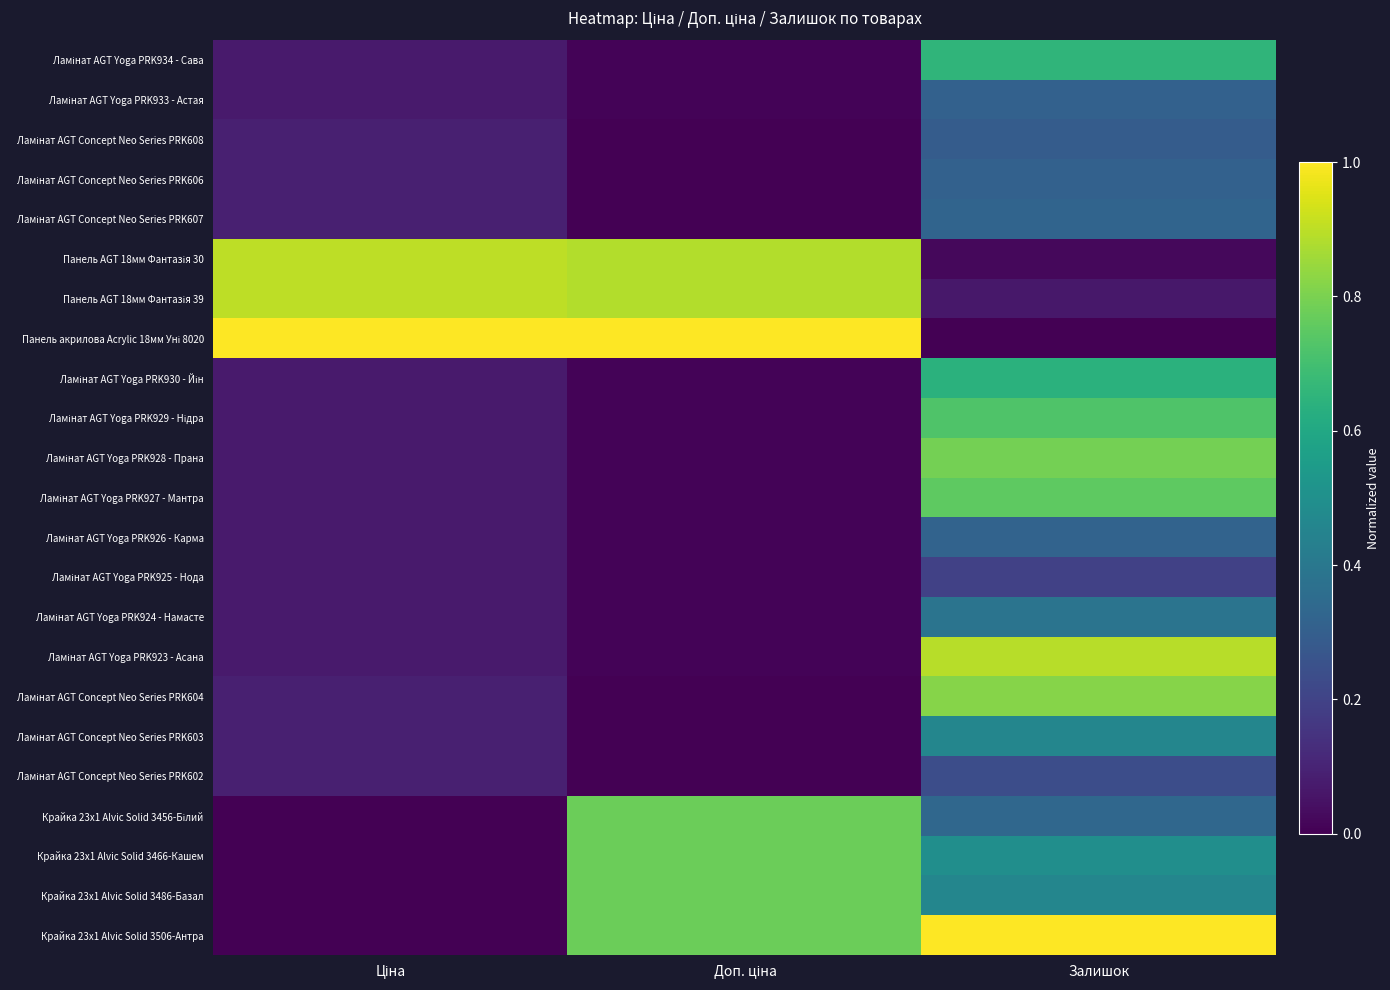

At which category does the chart reach its minimum across all series?

Доп. ціна